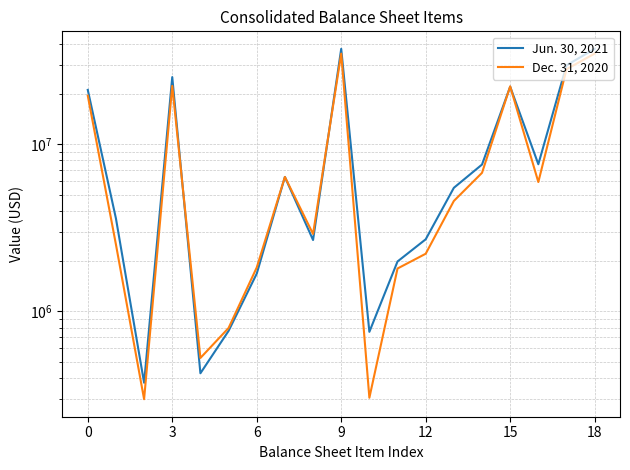

Does the chart display data point markers on the line(s)?

No